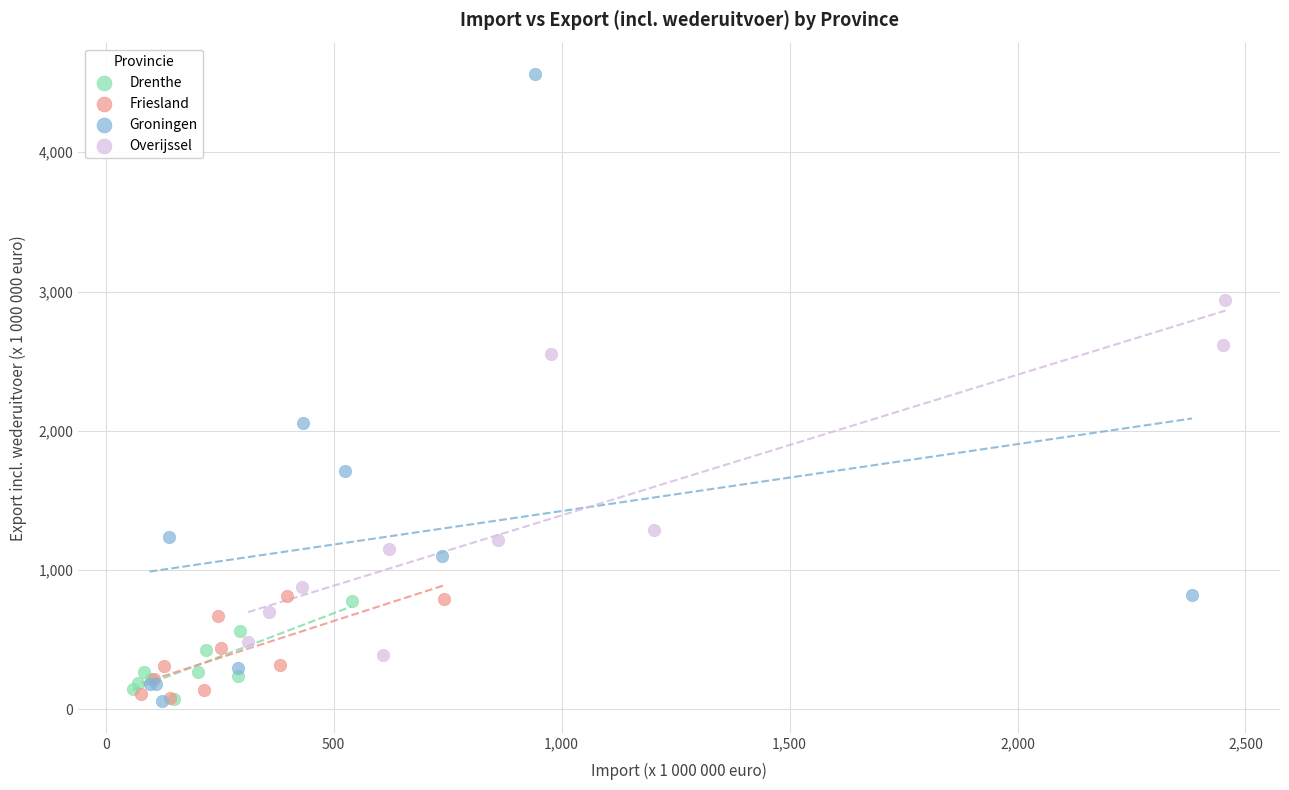

Which series reaches the maximum Y coordinate?

Groningen